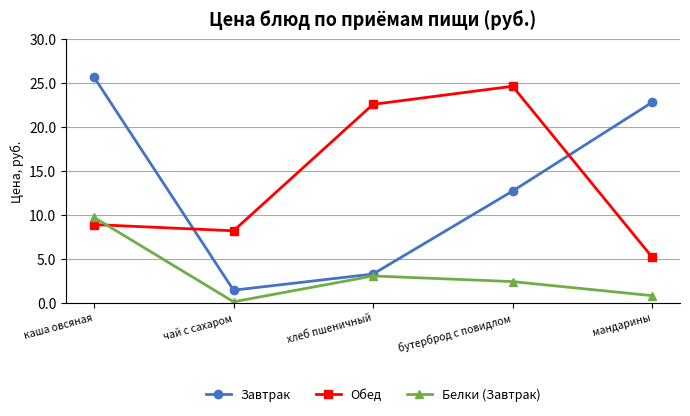

How many data points in Завтрак are above 12?

3